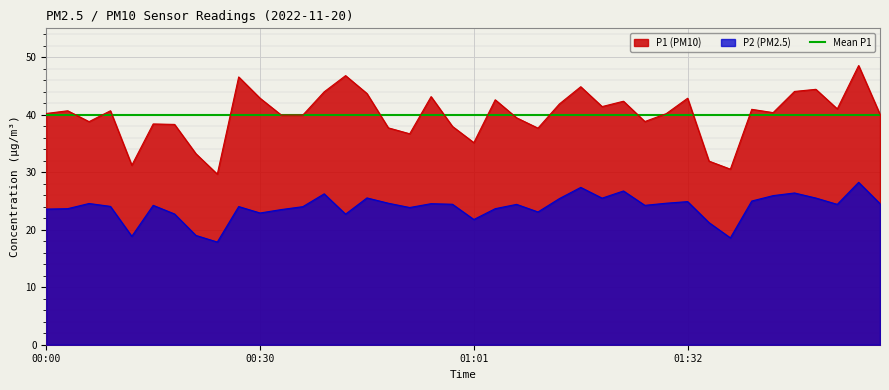

What is the label of the 9th point from the left?

00:24